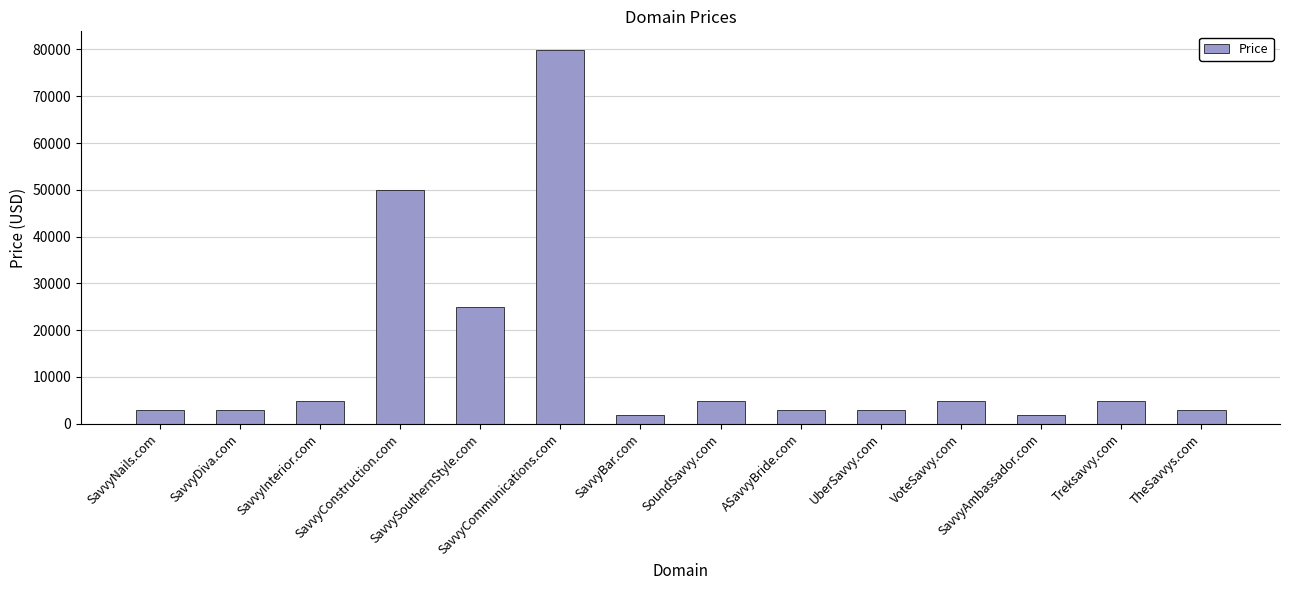

Approximately how many times larger is the value at SavvyBar.com compared to SavvyInterior.com?

0.4